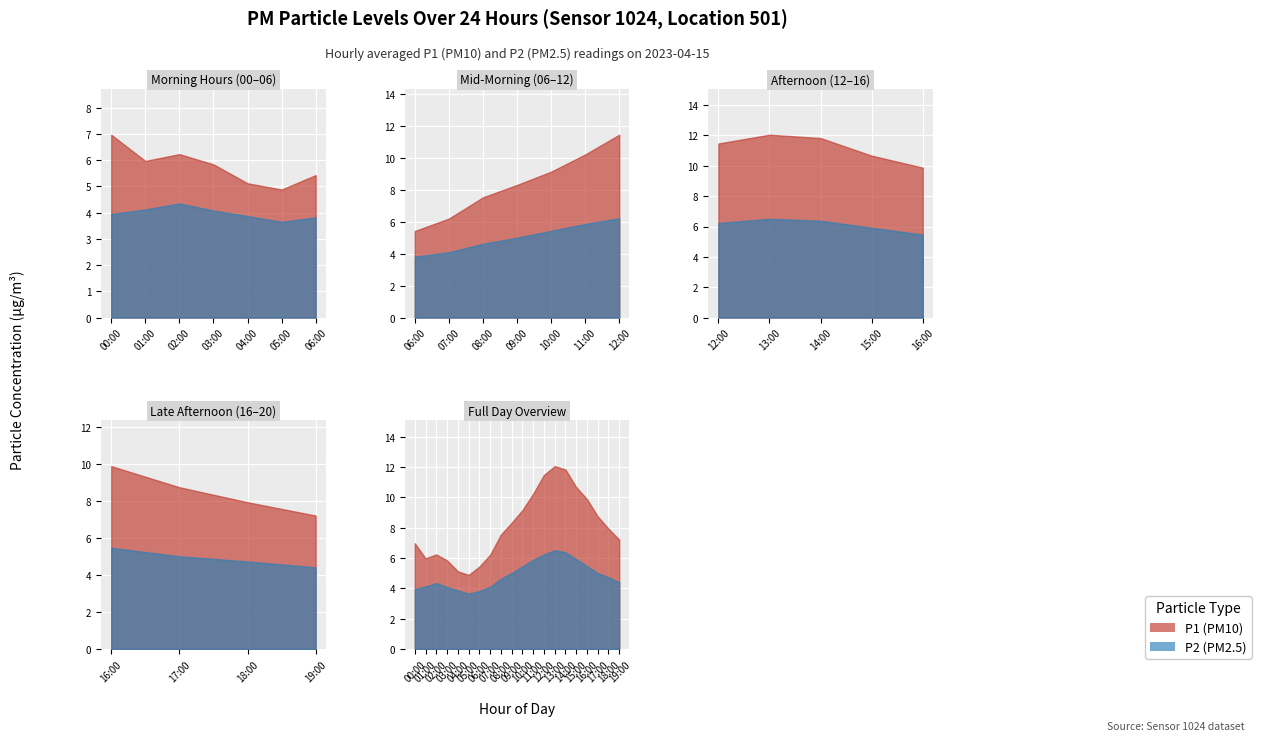

True or false: P2 and P1 intersect in this chart.

False